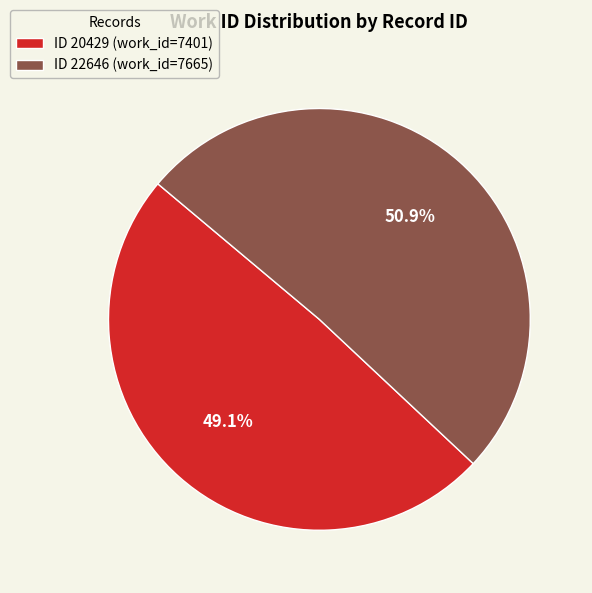

What is the smallest slice in the pie chart?

ID 20429 (work_id=7401)